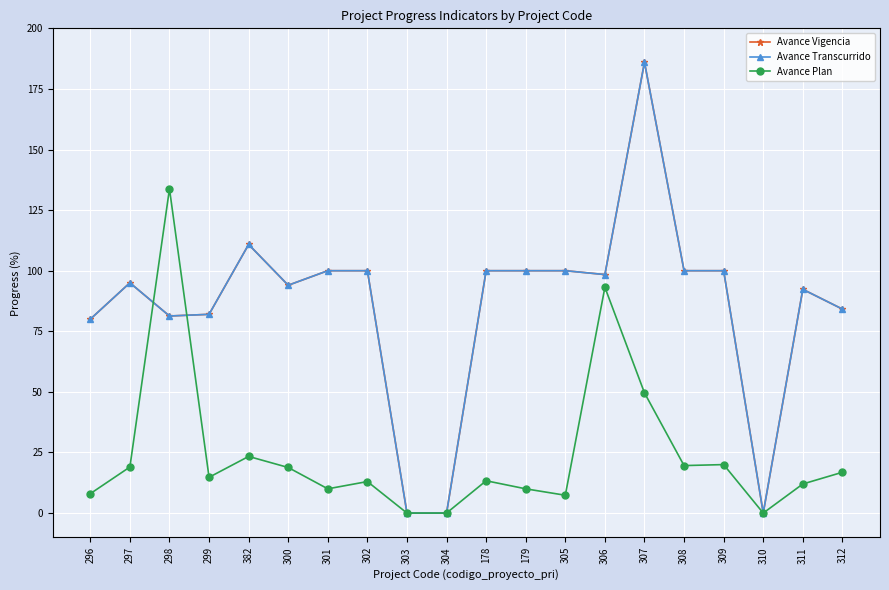

How many lines are shown in the chart?

3